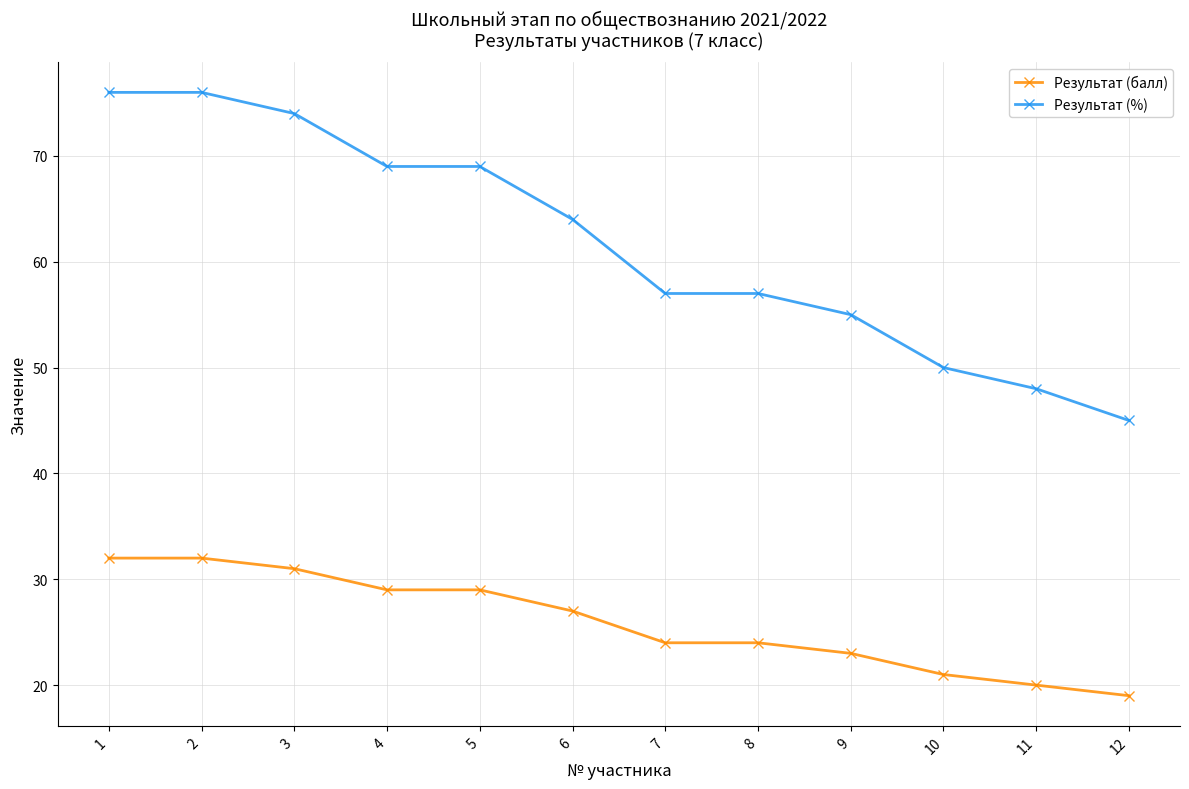

Rank the series at 7 from lowest to highest value.

Результат (балл), Результат (%)